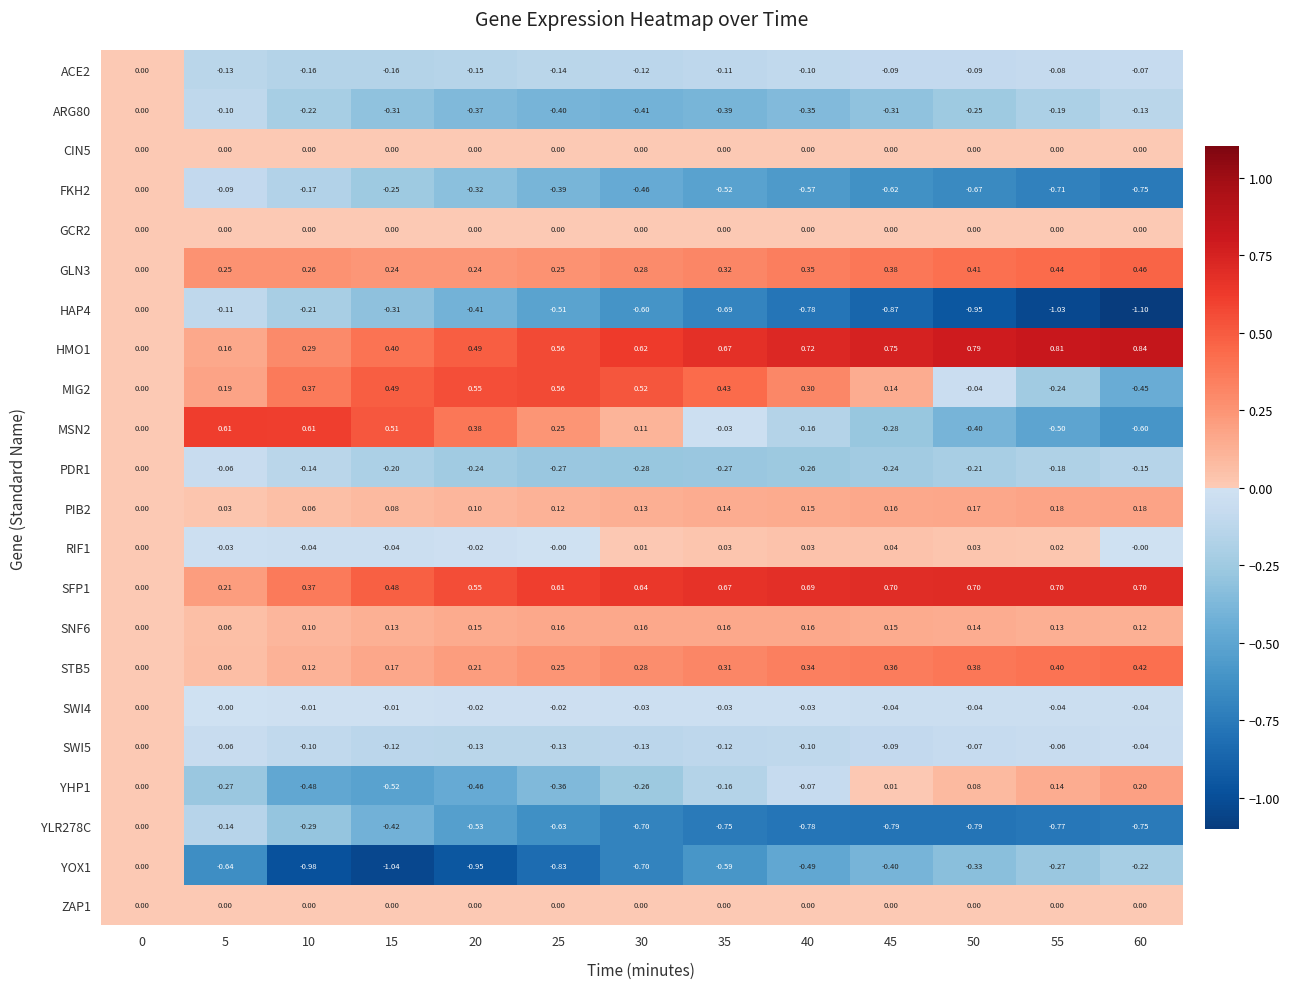

Is the value of PIB2 at 60 greater than the value of SWI4 at 50?

Yes